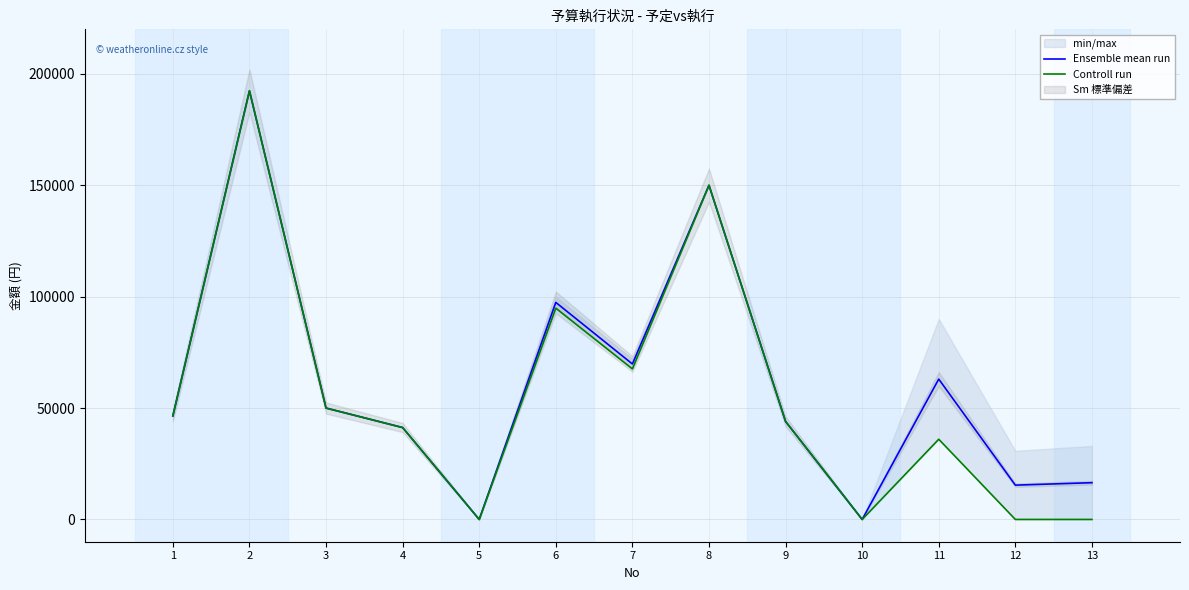

True or false: Controll run has more than 2 points higher than both neighbors.

True